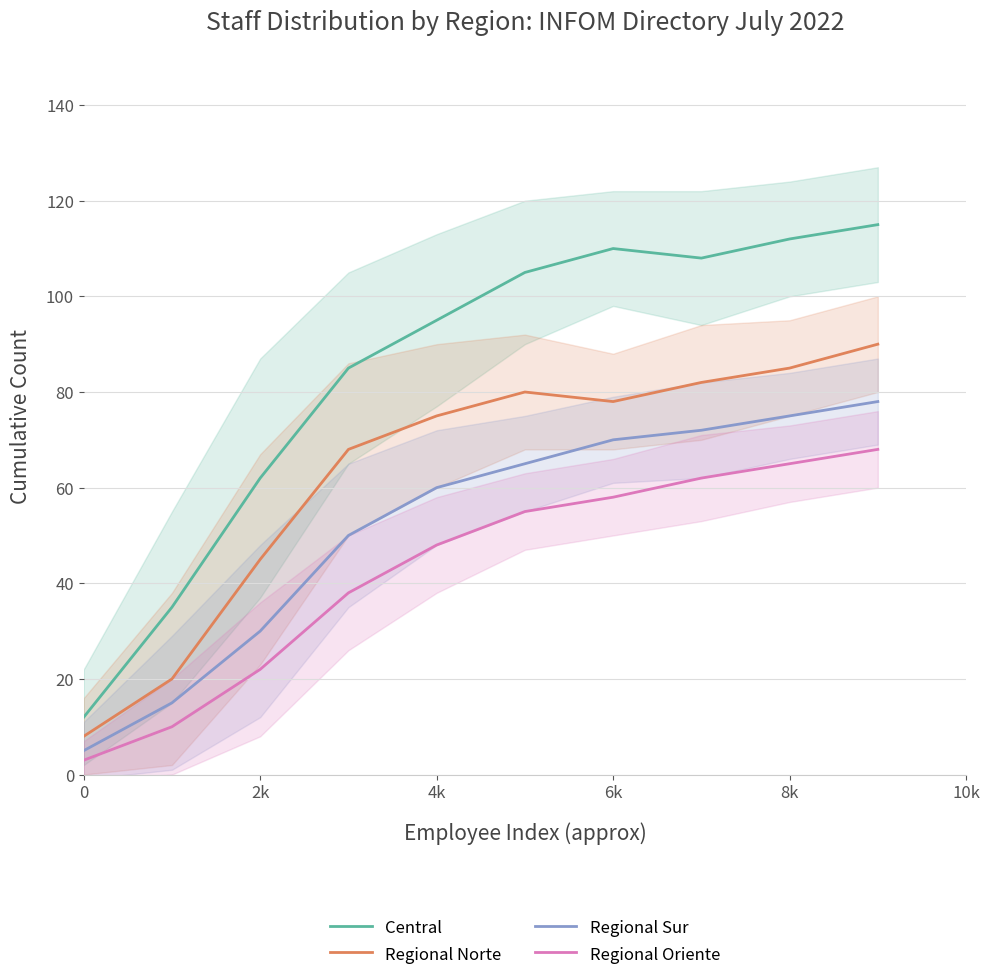

What is the difference between the maximum and second lowest values in the Regional Sur series?

63